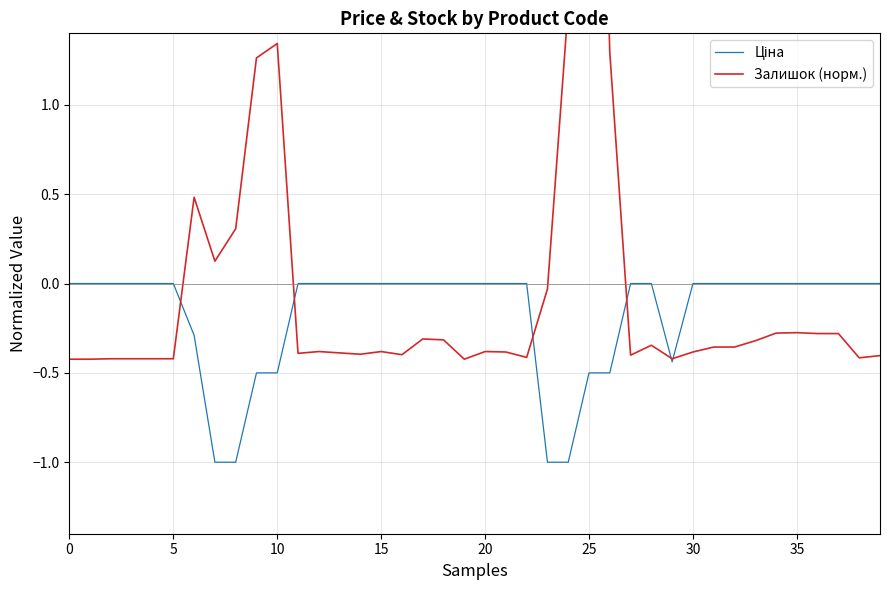

What is the average value of the Ціна series?

-0.2